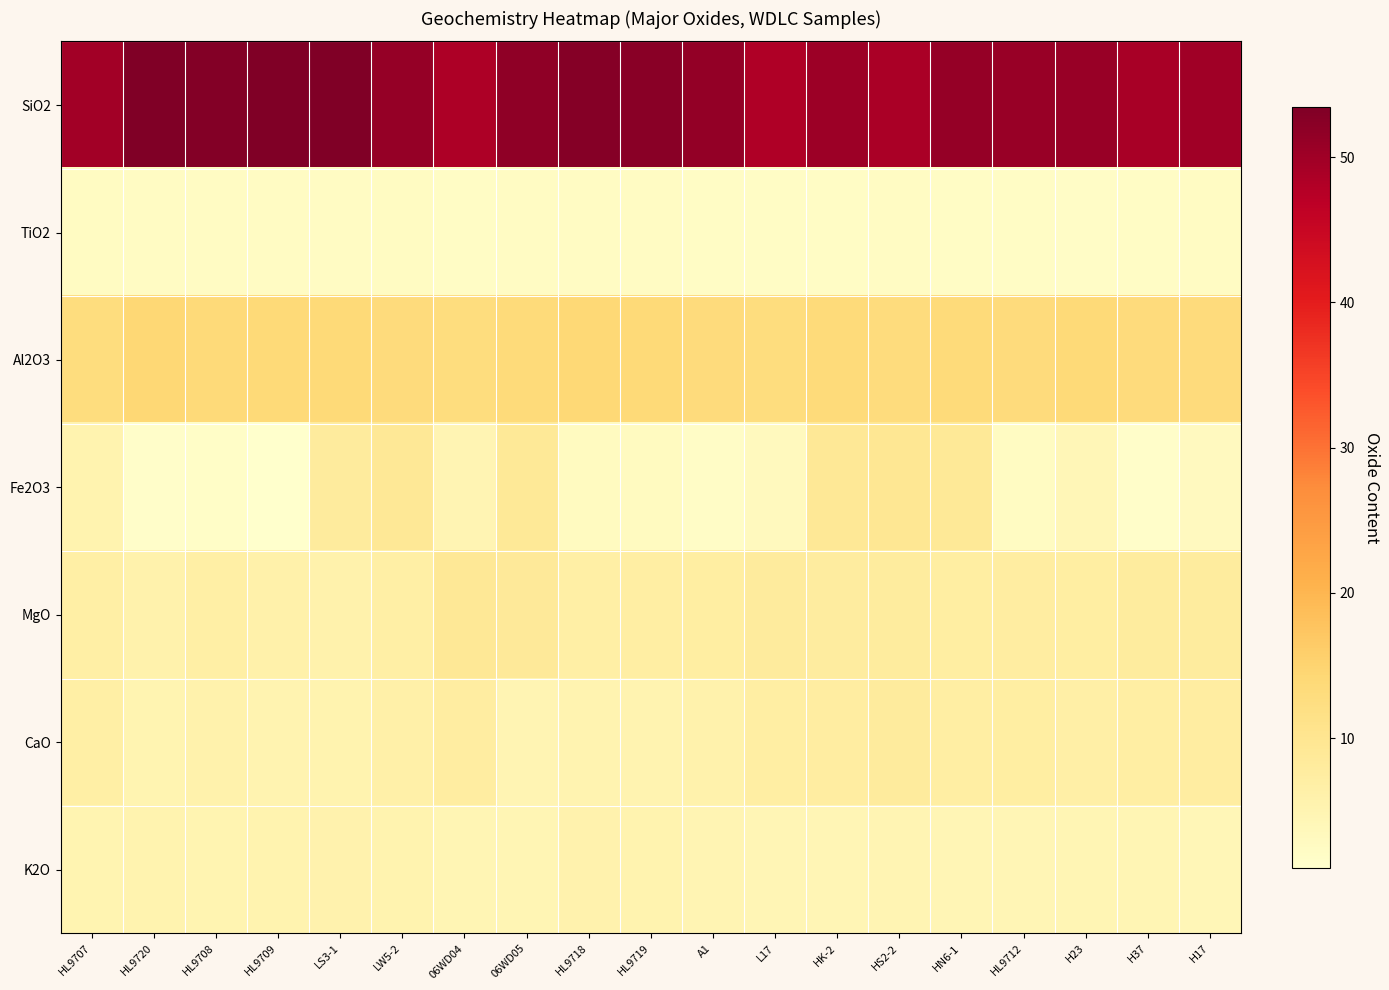

Which series has the largest total across all categories?

SiO2